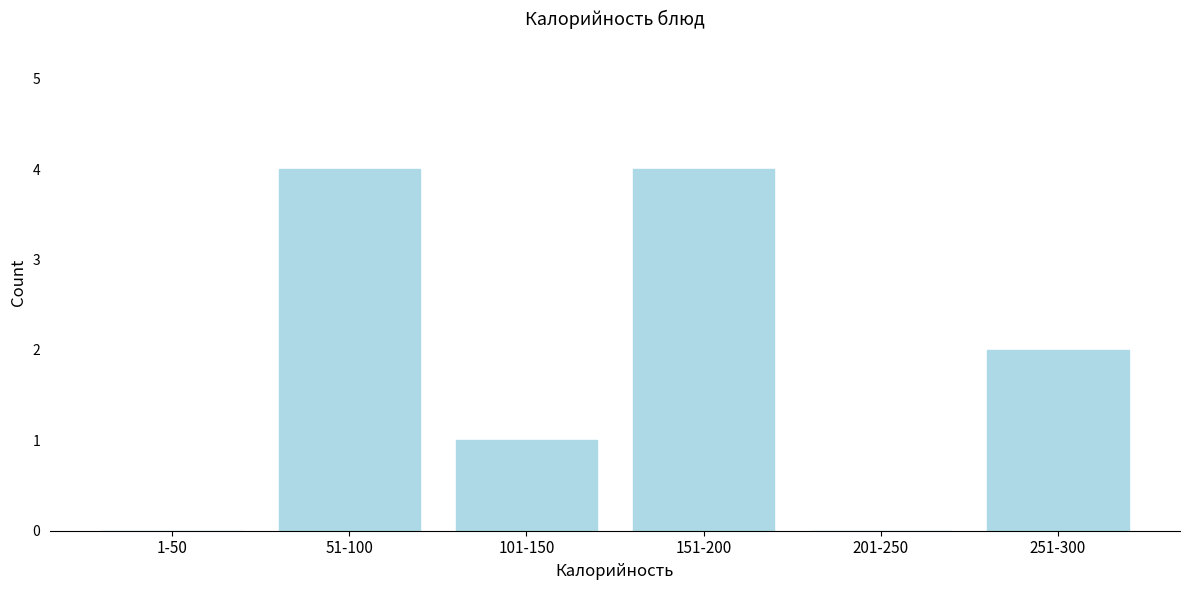

Reading left to right, extract all data points from this chart.

1-50=0	51-100=4	101-150=1	151-200=4	201-250=0	251-300=2